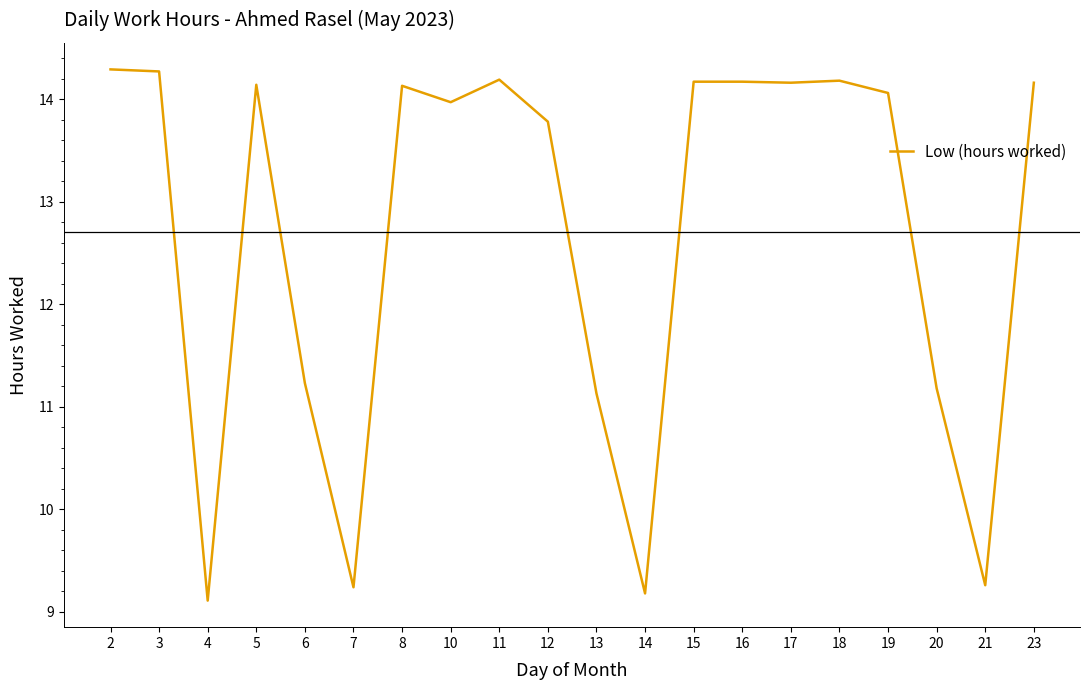

Does the chart have visible grid lines?

No